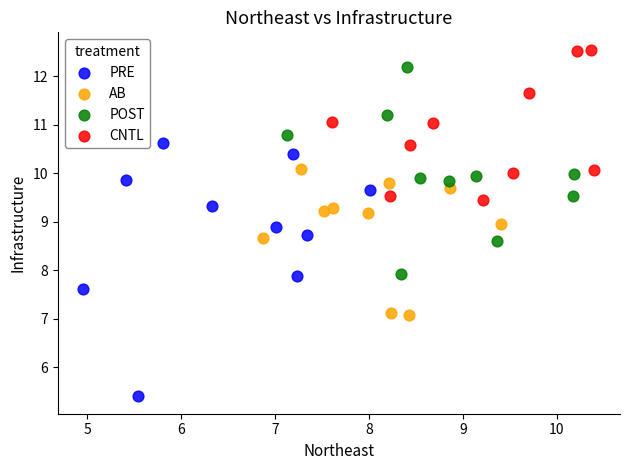

Which series contains the lowest Y value?

PRE